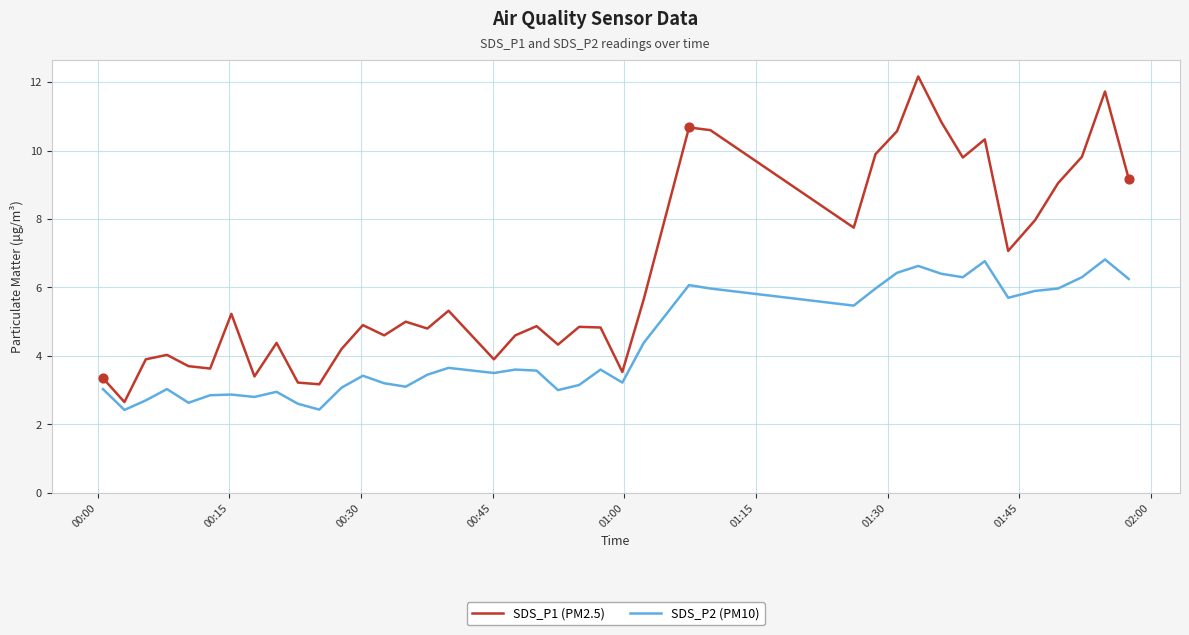

Which series has the largest range (max minus min)?

SDS_P1 (PM2.5)